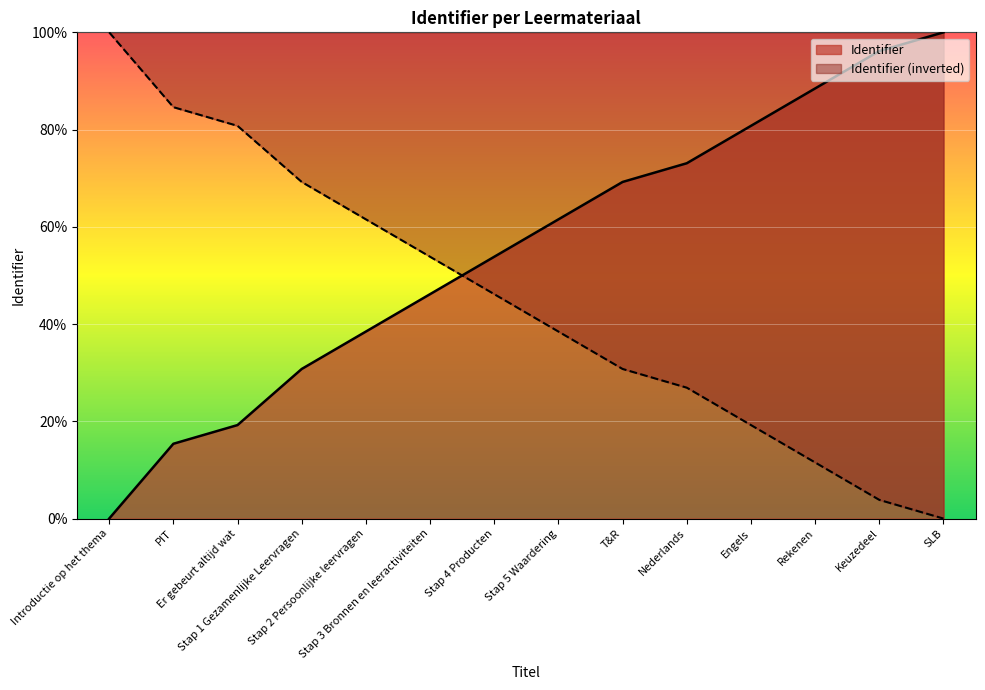

True or false: the data shows 80.8 at Engels.

True